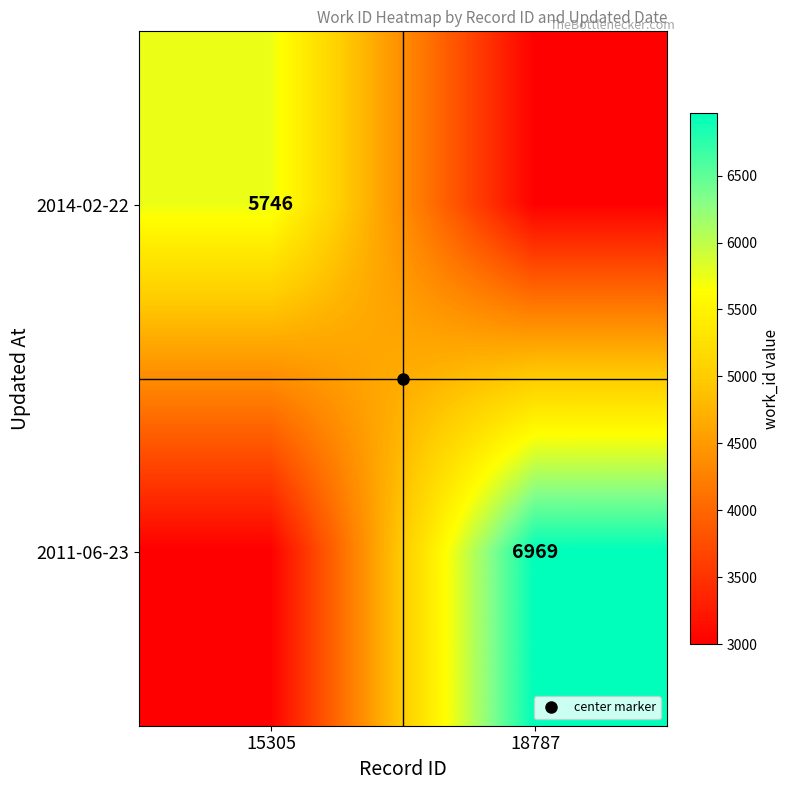

What is the average value of the 2014-02-22 series?

4373